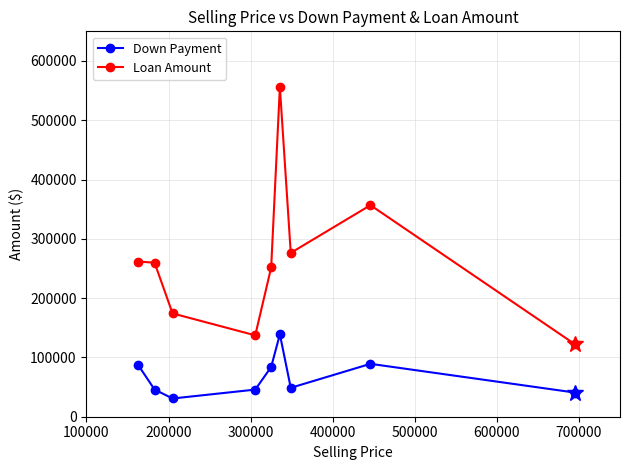

What is the value of the Down Payment point at the 2nd from the left?

45847.5